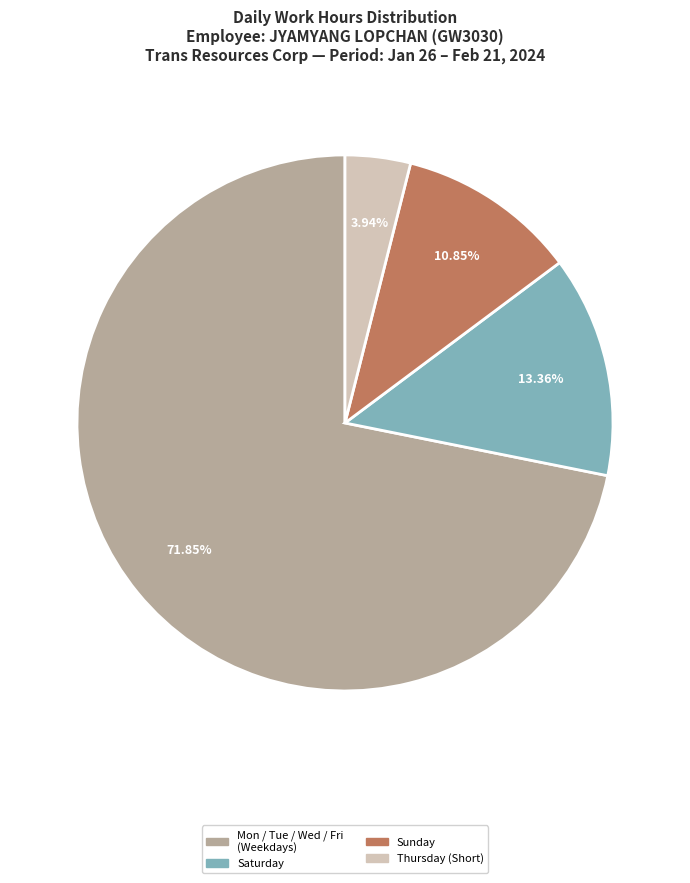

To the nearest percent, what is the difference between the largest and smallest slice percentages?

68%